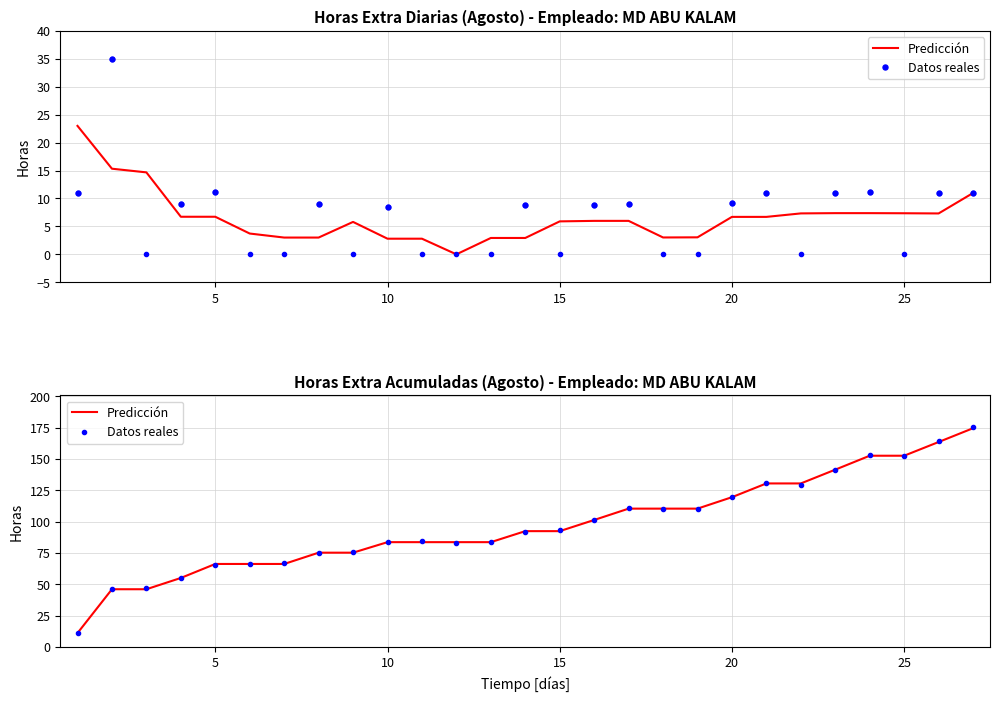

True or false: Datos reales has a value of 97.9 at 7.

False